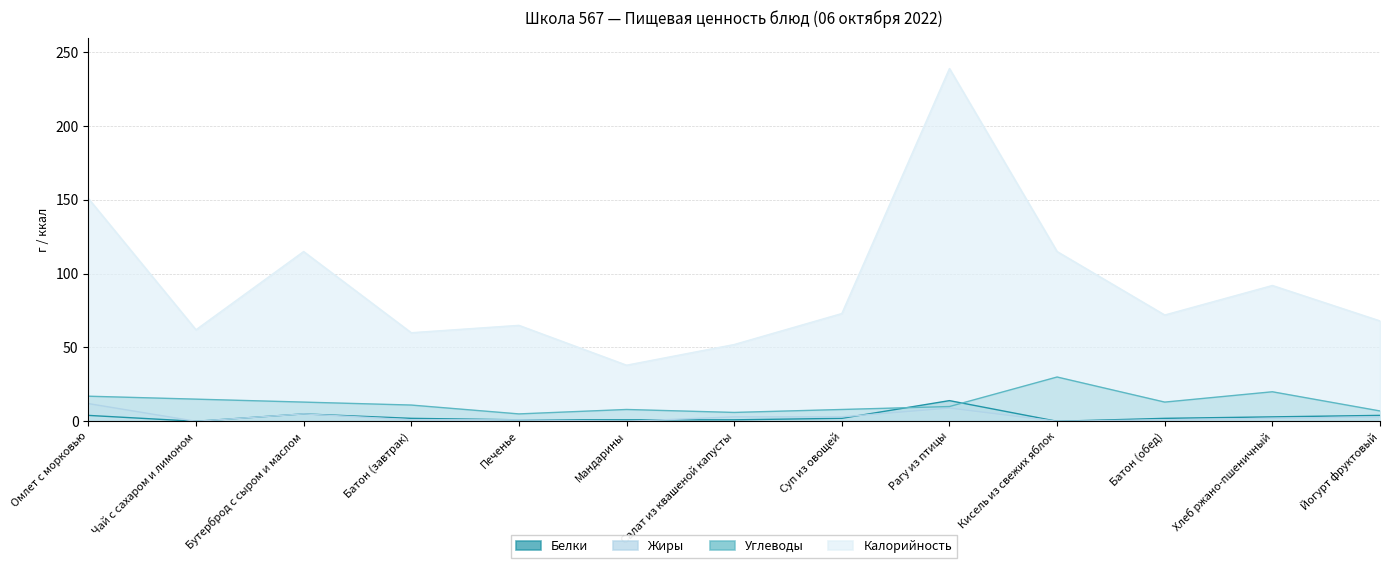

Which series has the largest range (max minus min)?

Калорийность